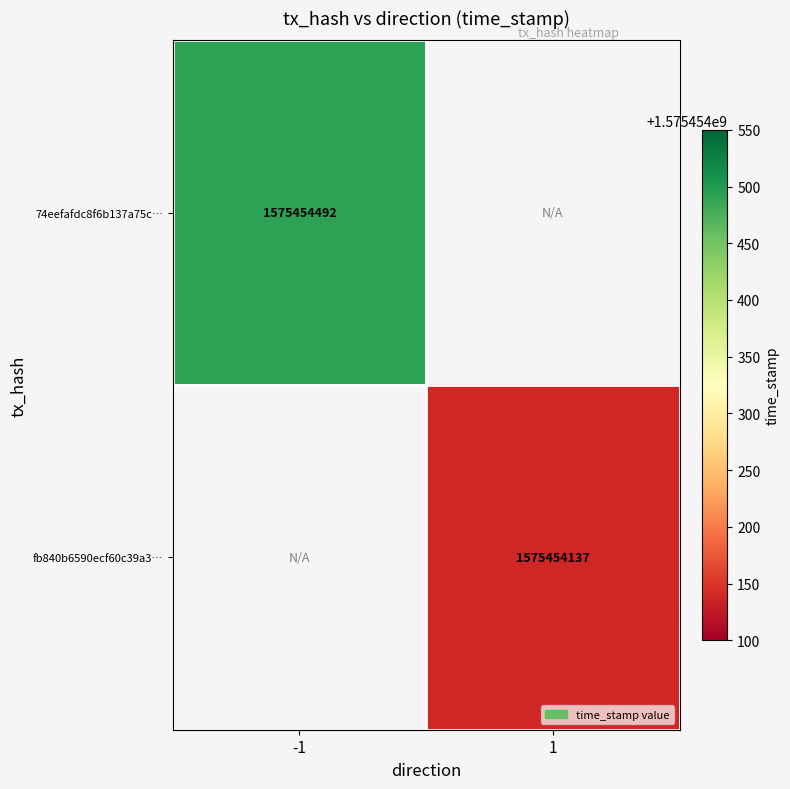

List the series in order of their overall mean, highest first.

74eefafdc8f6b137a75cccb43d0b1b0bf1b0a6b, fb840b6590ecf60c39a341a75bfff1113866429